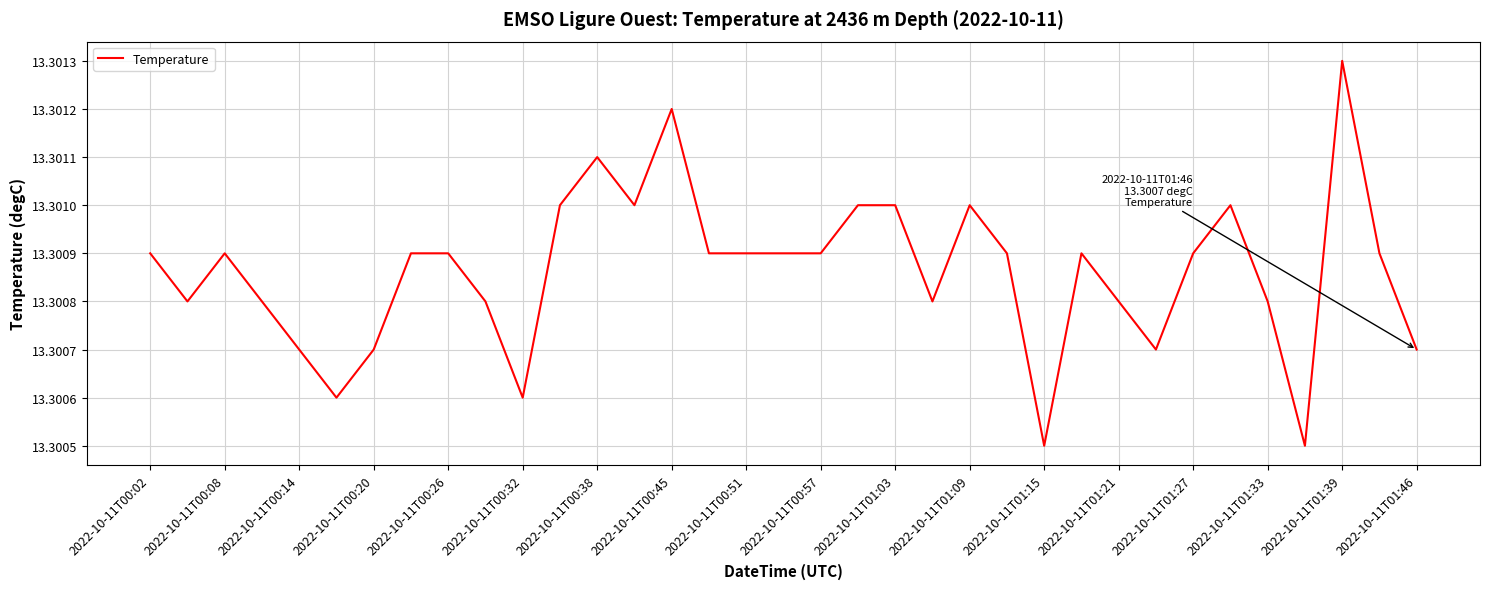

At which category does the chart reach its peak across all series?

2022-10-11T01:39